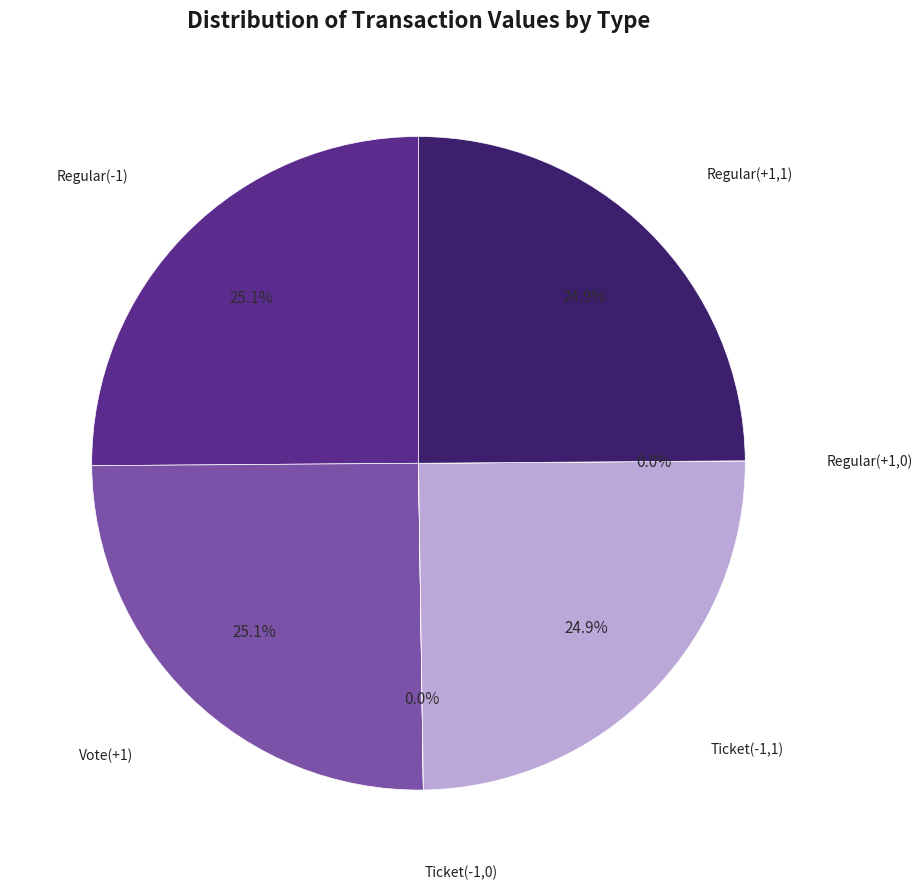

Is Regular(-1) the majority of the pie?

No